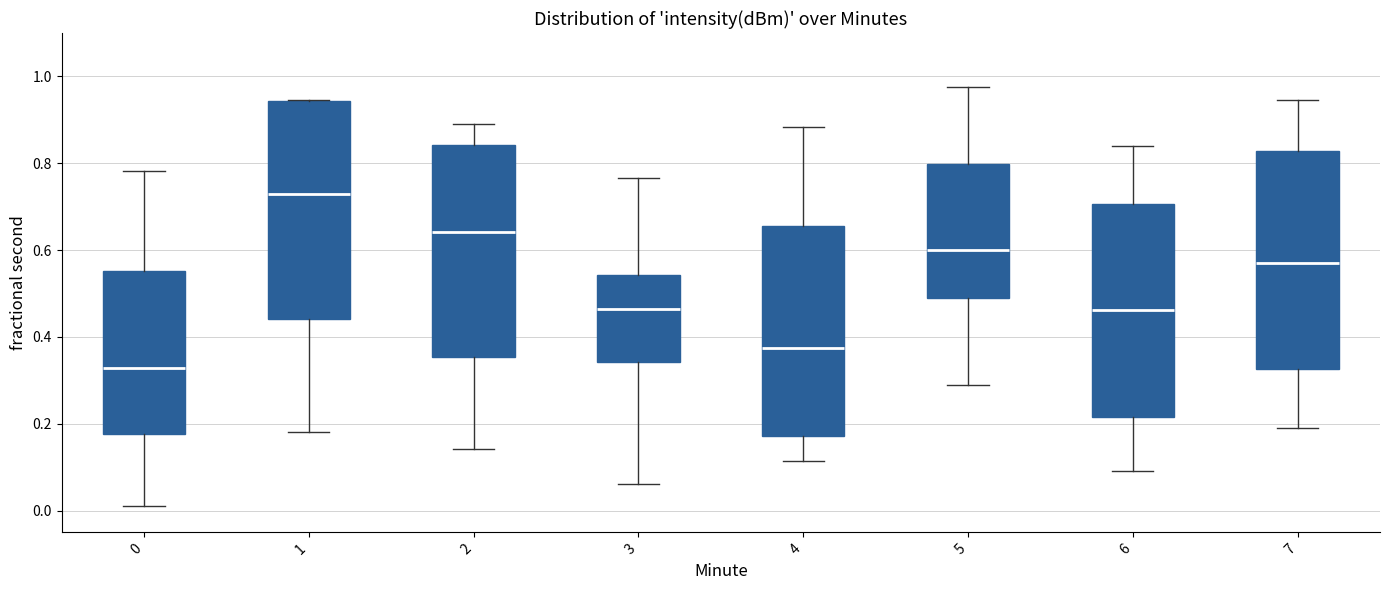

Where does the median line of the box at x = 6 sit on the y-axis? The values are not printed on the chart, so give them approximately, as read against the axis.

0.46